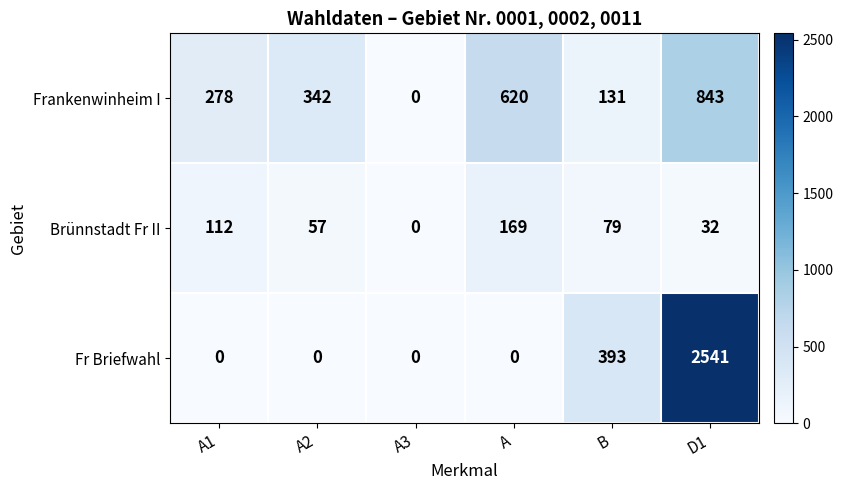

Between A1 and B, which series saw the biggest shift?

Fr Briefwahl